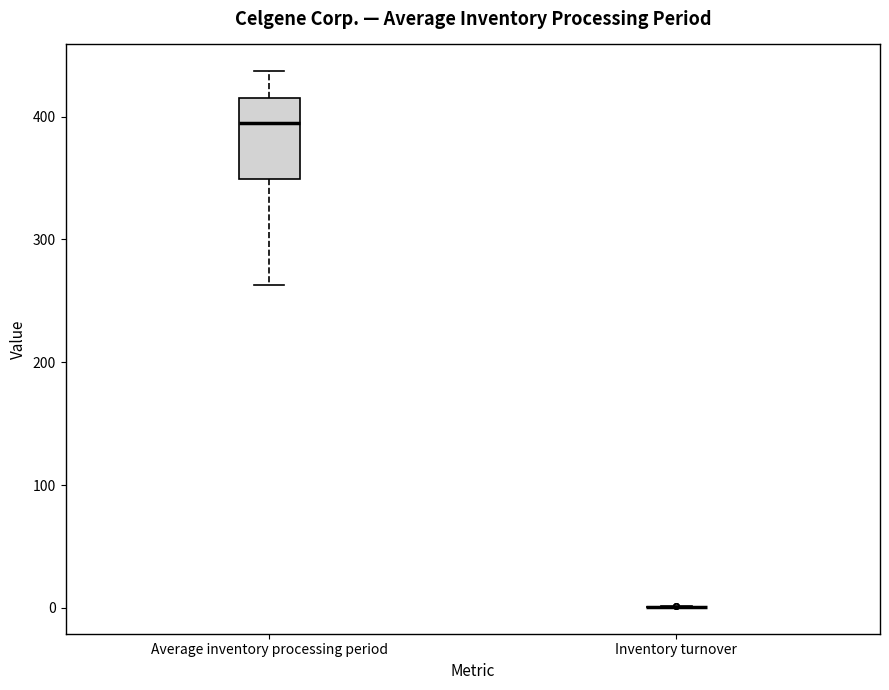

Reading left to right, read every box against the y-axis: the position of its median line, the range the box covers, and the ends of its whiskers. The values are not printed on the chart, so give them approximately, as read against the axis.

Average inventory processing period: median 400, box 350 to 420, whiskers 260 to 440
Inventory turnover: box collapsed to a line at 0, whiskers 0 to 0